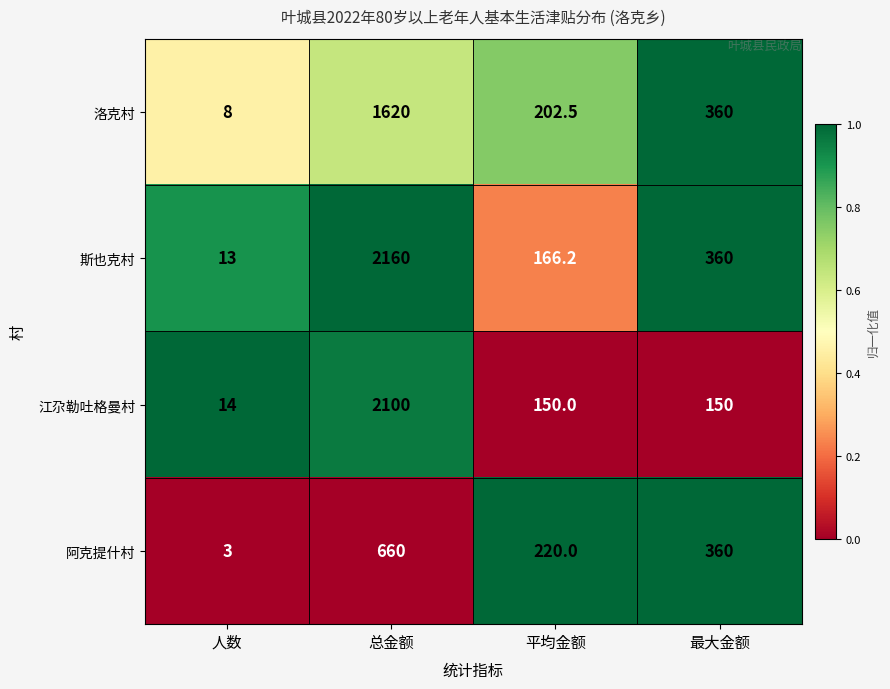

What is the average value of the 洛克村 series?

547.6